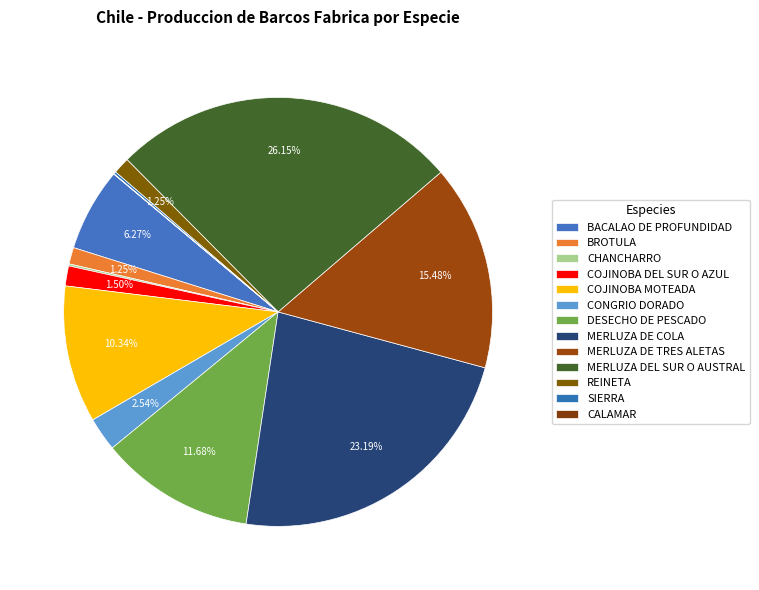

True or false: REINETA accounts for 11% of the total.

False